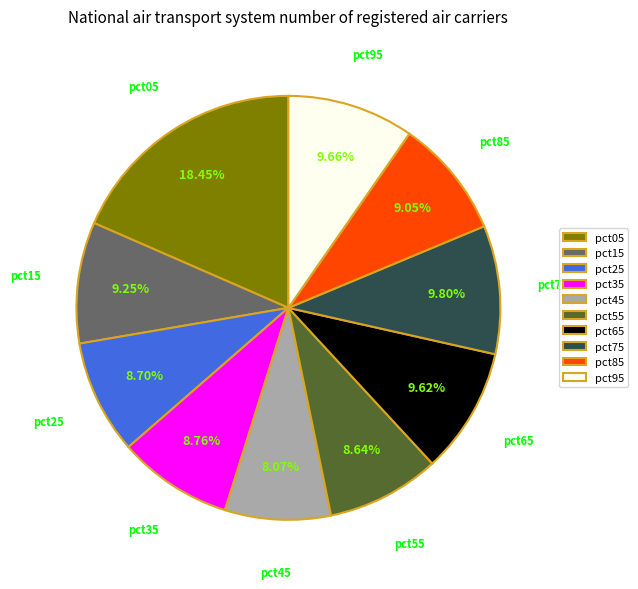

Is there a majority slice in this chart?

No